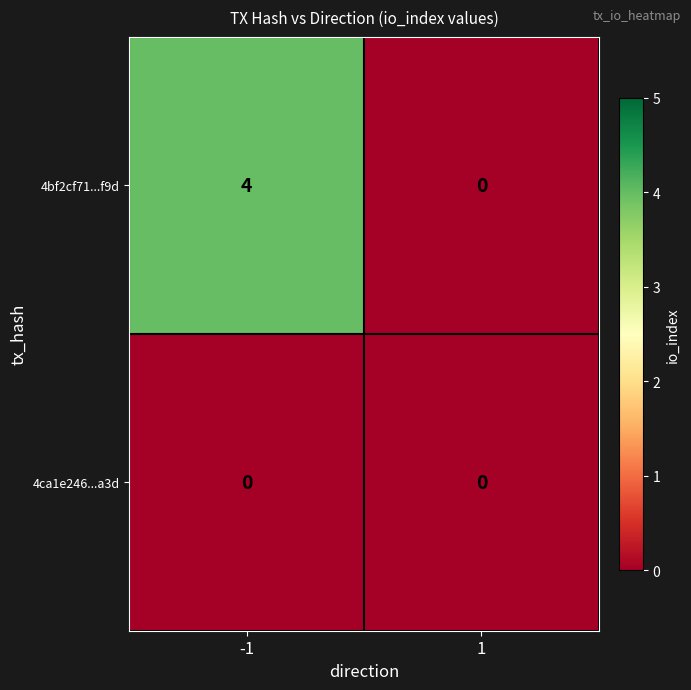

True or false: 4bf2cf71...f9d has a value of 0 at 1.

True